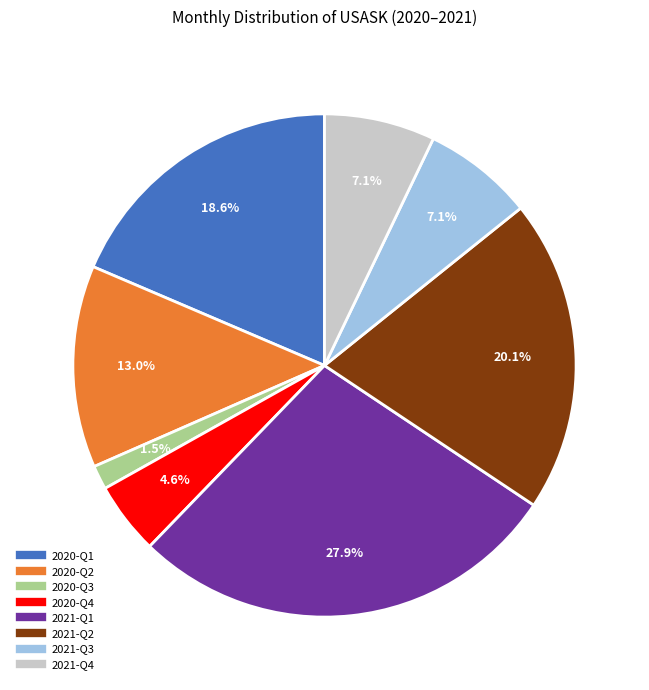

Is there any slice that represents more than half of the pie?

No